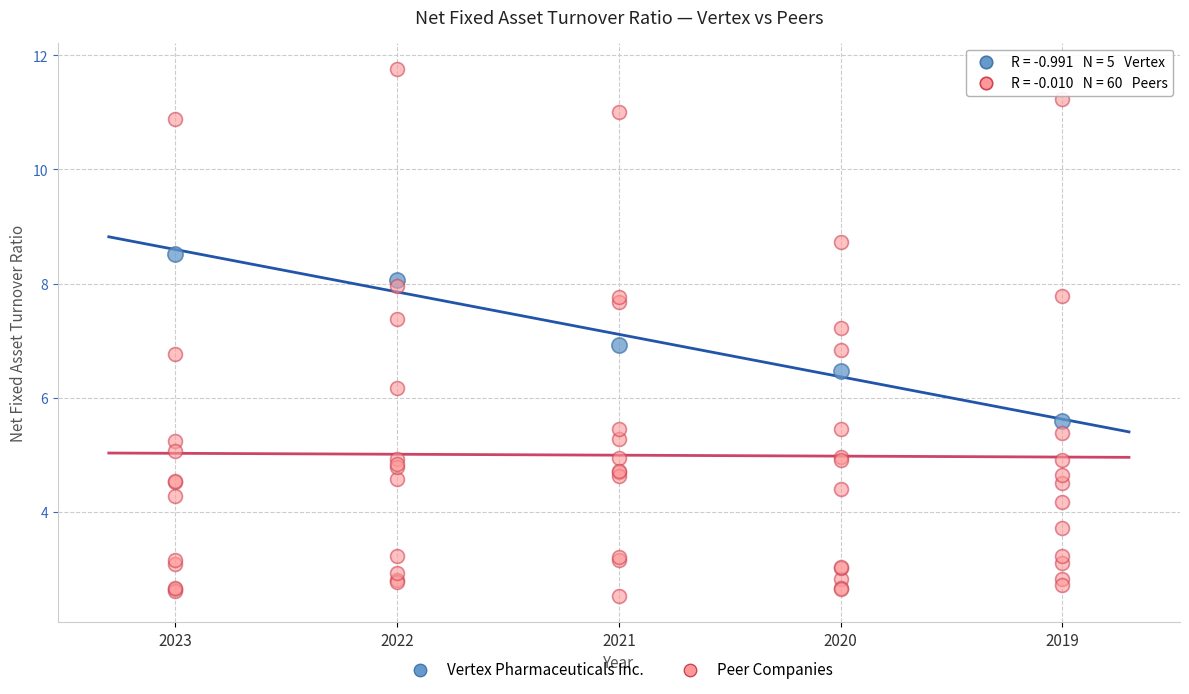

Which series reaches the minimum Y coordinate?

Peer Companies